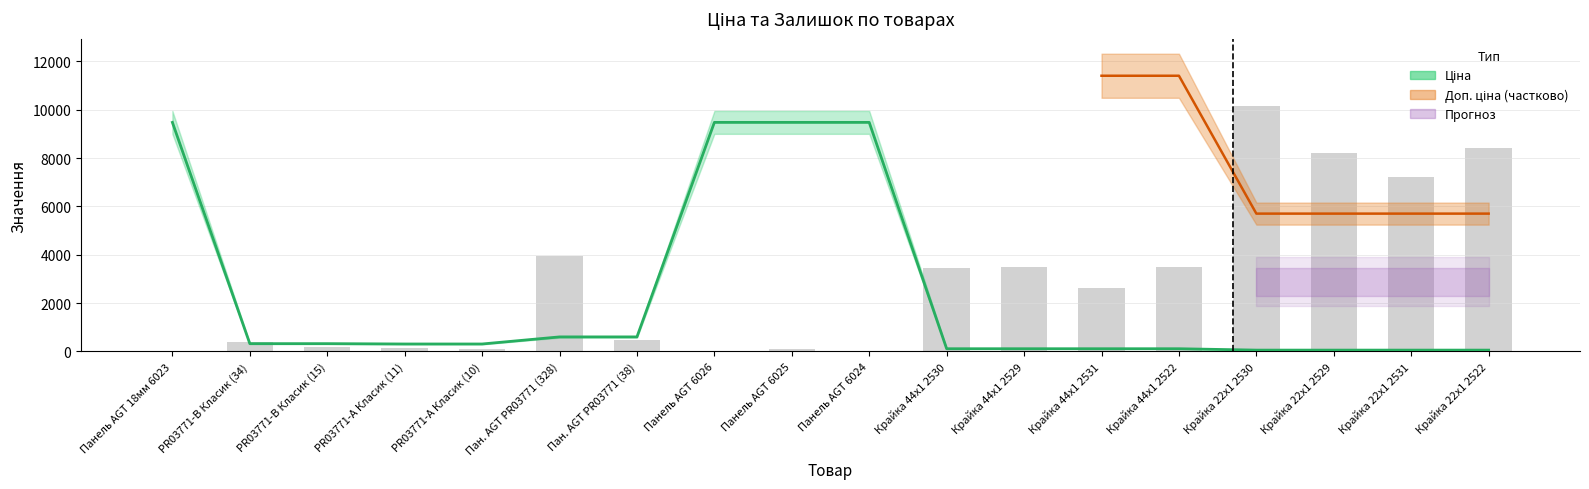

The value of Залишок at 8 is 4.1. True or false?

False